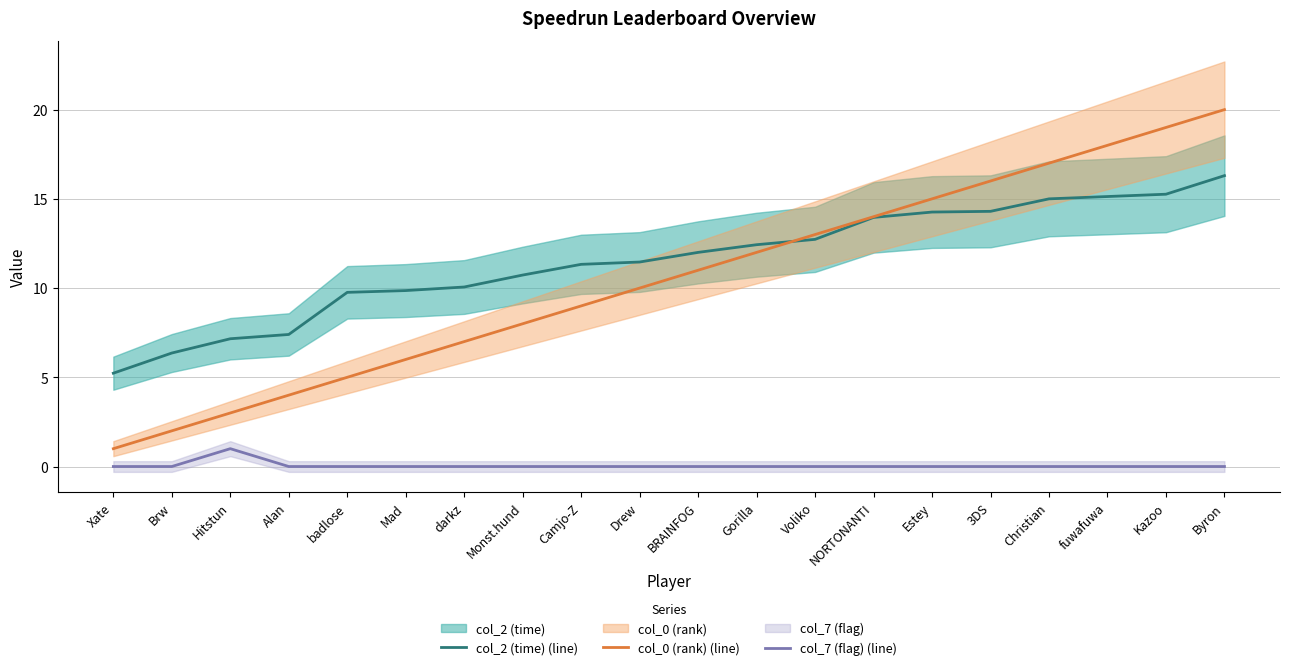

Is the value of col_0 (rank) (line) at Christian greater than the value of col_7 (flag) (line) at Camjo-Z?

Yes